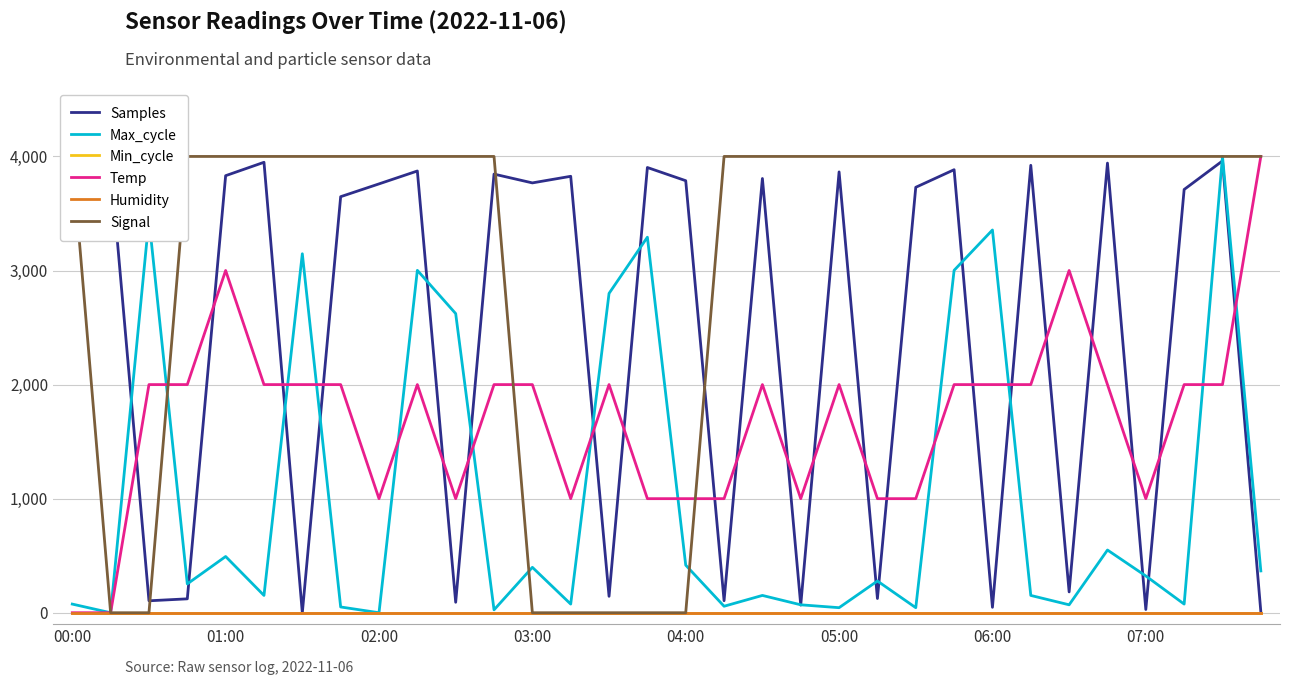

What is the total value across all series at 13?

4901.8